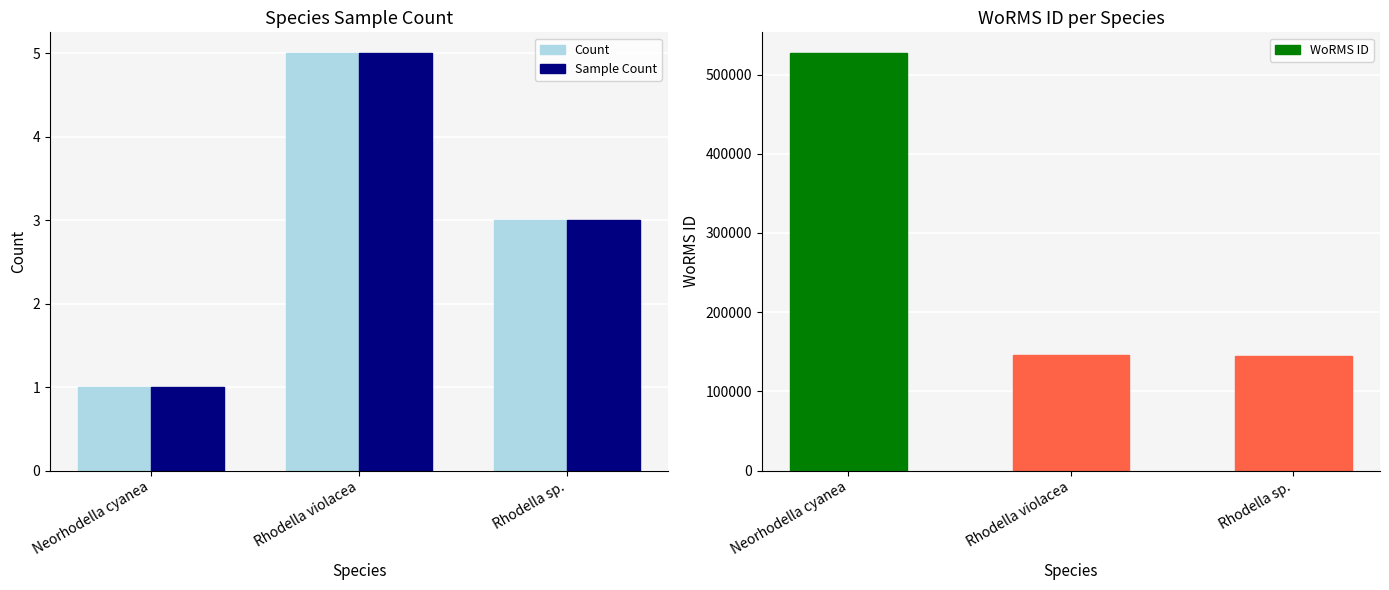

Which category has the highest value in the Sample Count series?

Rhodella violacea